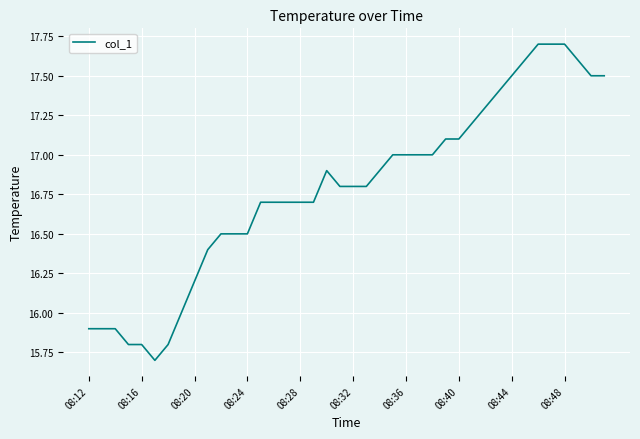

What is the difference between the maximum and minimum values?

2.0